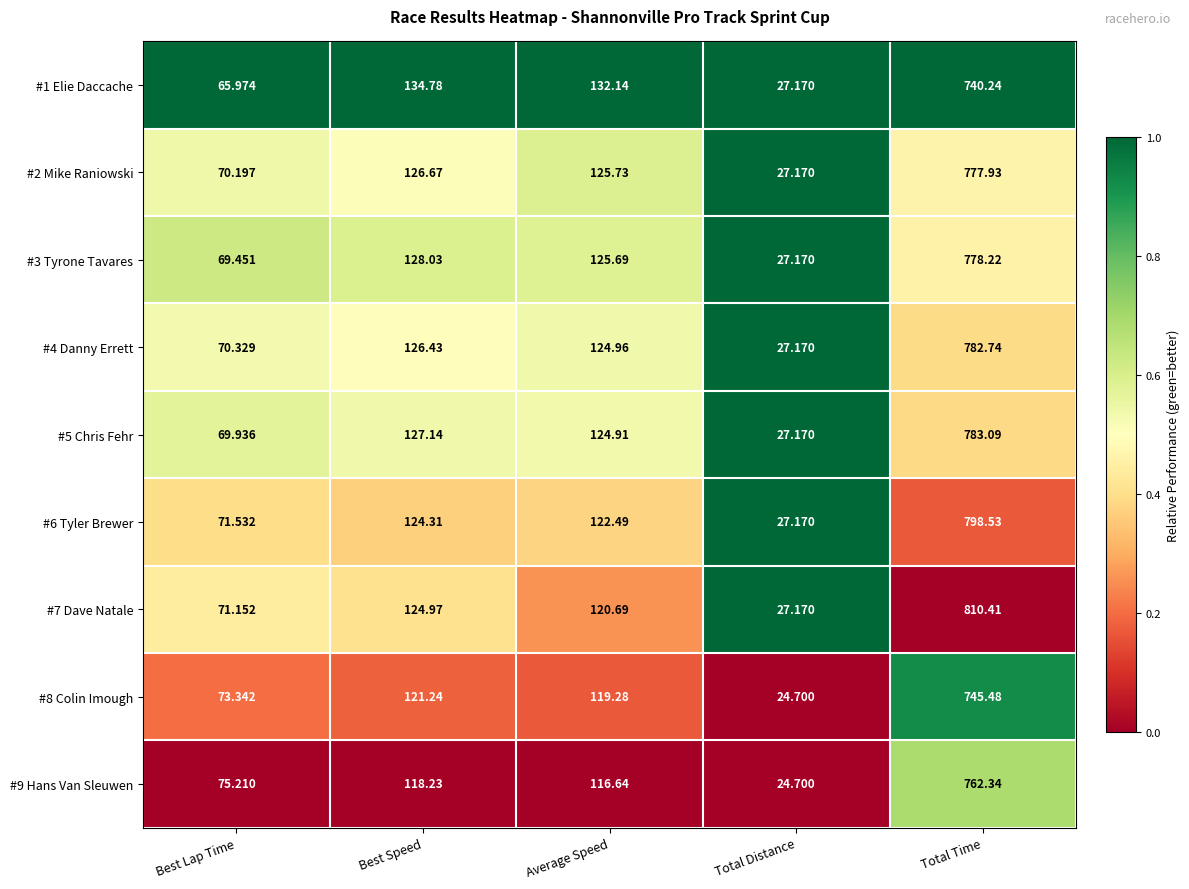

At which label is #5 Chris Fehr closest to 405?

Best Speed